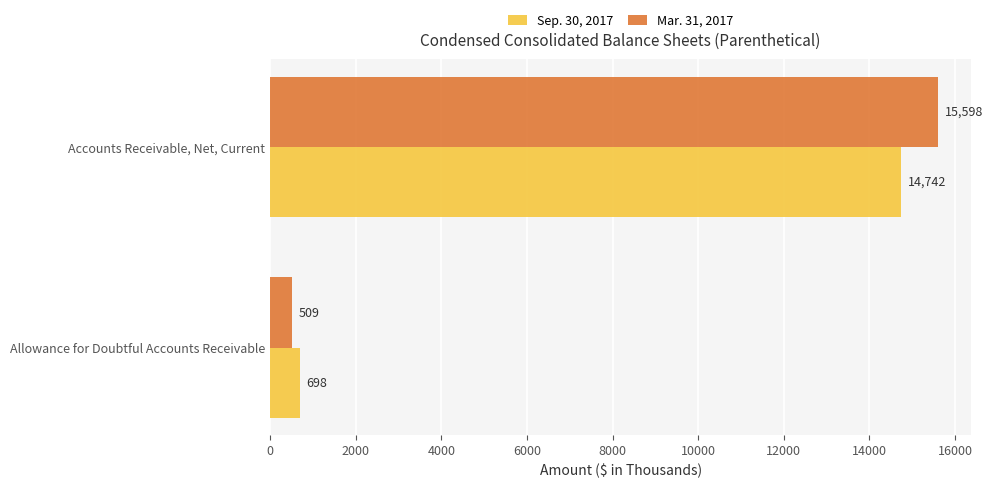

List the labels in order of Sep. 30, 2017 value, smallest first.

Allowance for Doubtful Accounts Receivable, Accounts Receivable, Net, Current